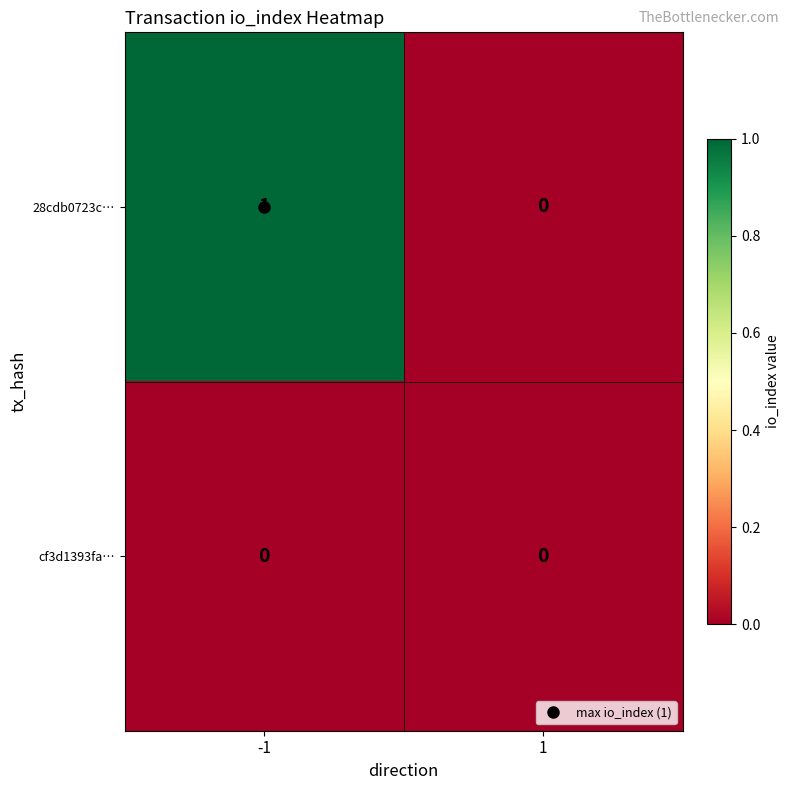

List the series in order of their peak value, highest first.

28cdb0723c…, cf3d1393fa…